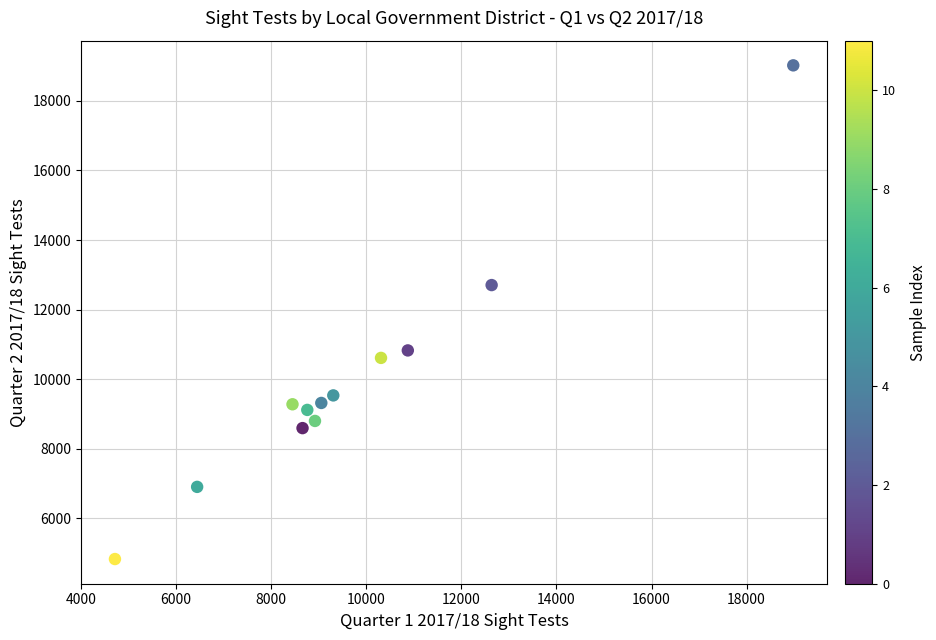

What is the range of X values (max minus min)?

14269